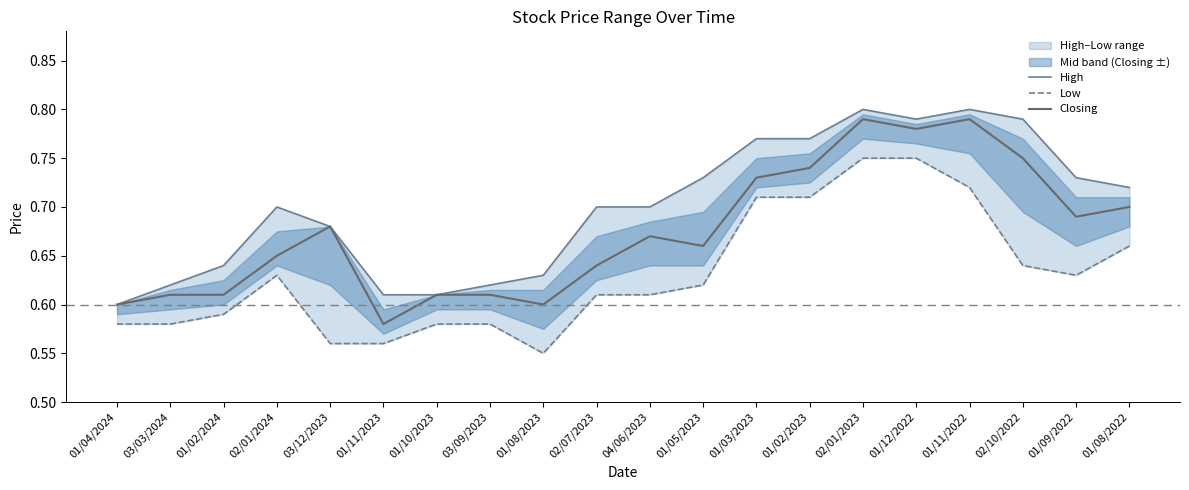

How many lines are shown in the chart?

3